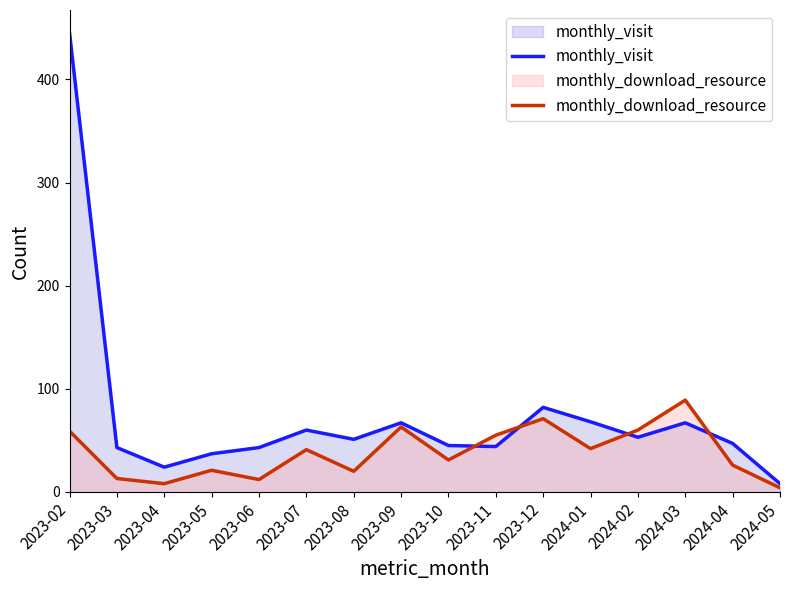

At which category is the sum across all series the highest?

2023-02